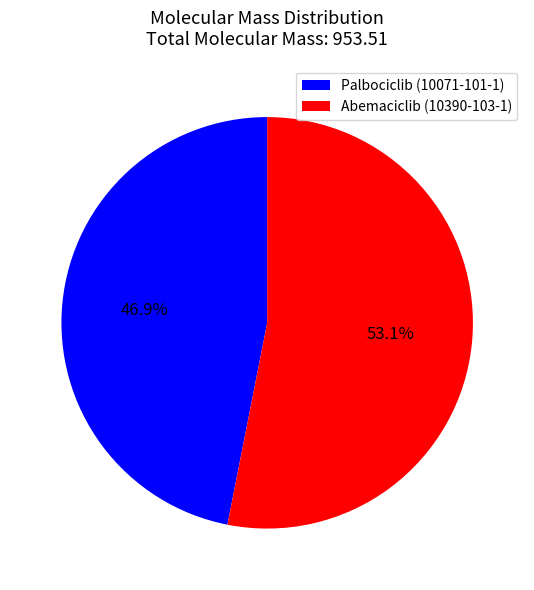

Which category accounts for the majority?

Abemaciclib (10390-103-1)